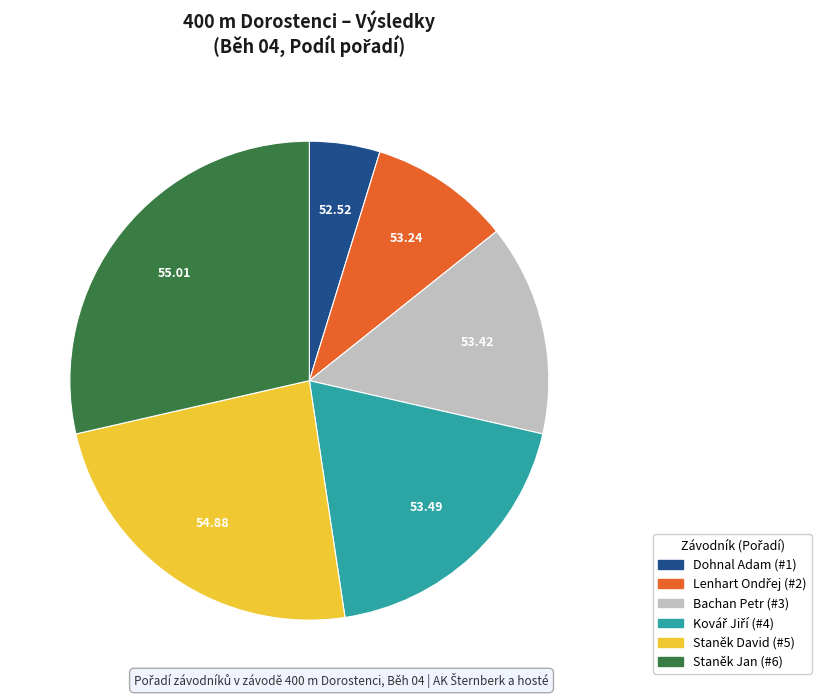

The Bachan Petr slice represents 26% of the pie. True or false?

False